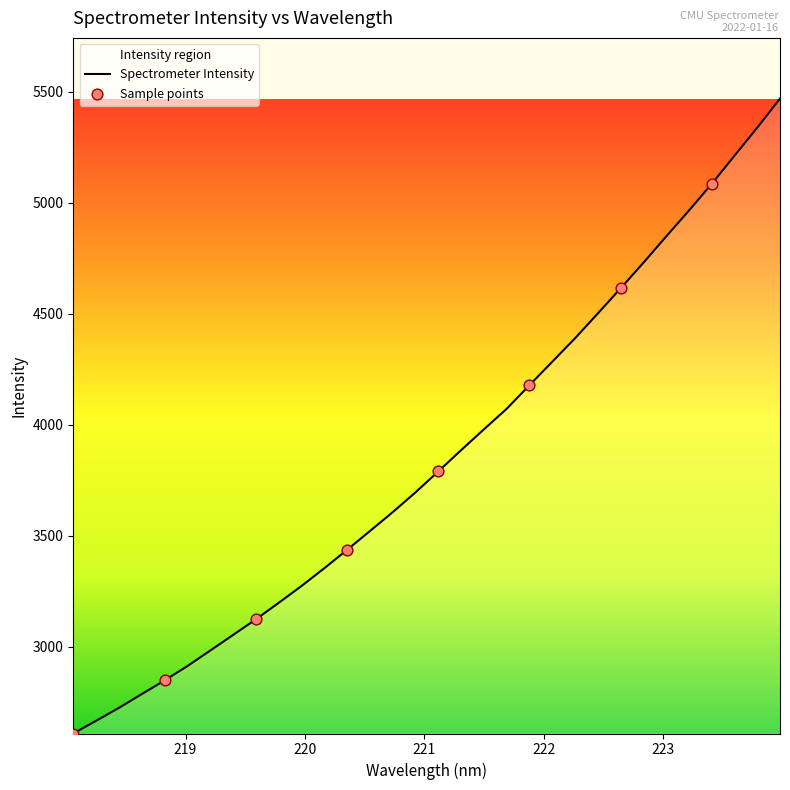

What is the maximum value shown in the chart?

5470.2